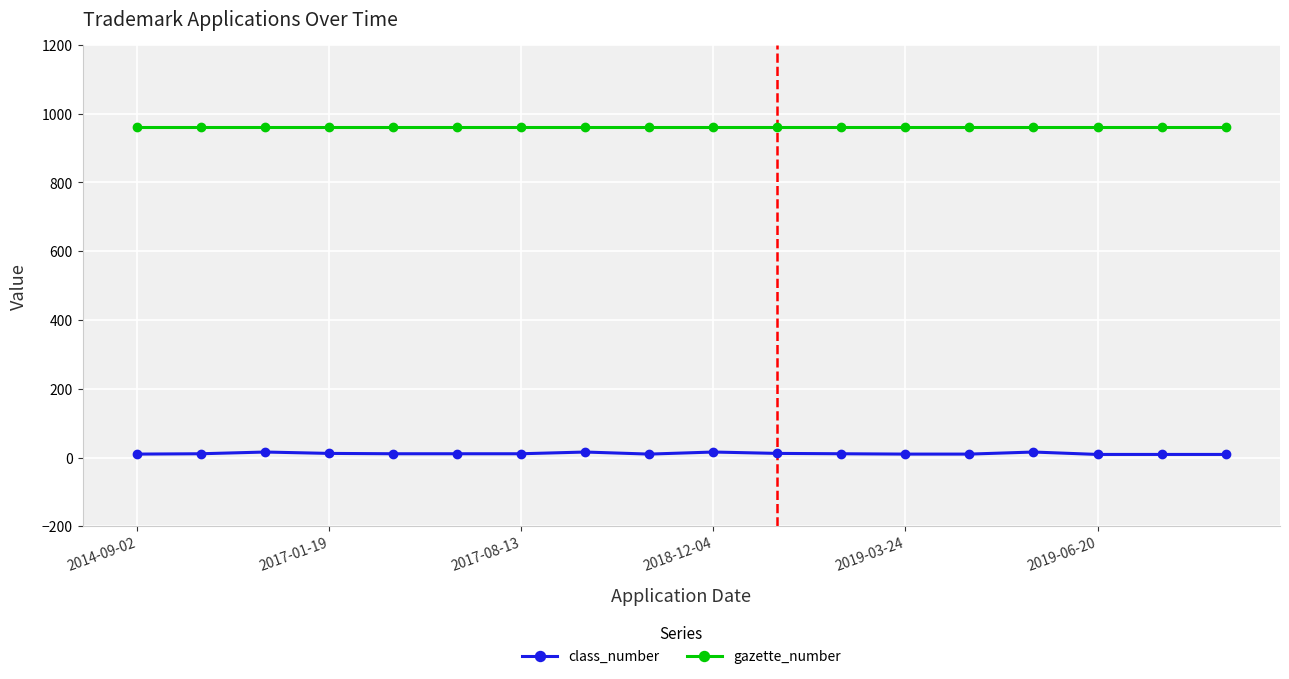

True or false: gazette_number and class_number intersect in this chart.

False